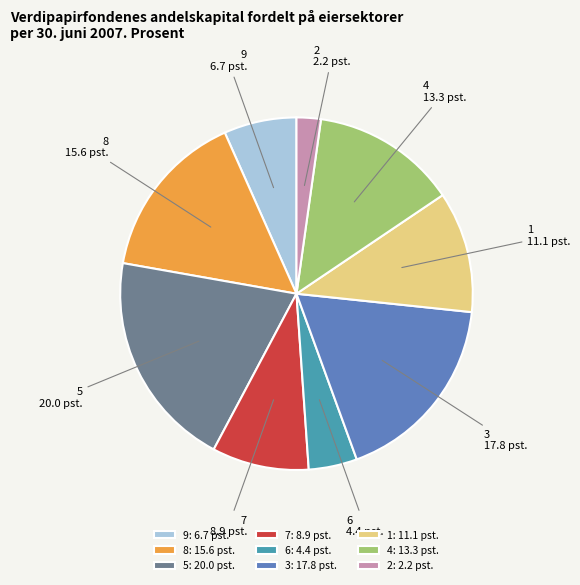

Does 2 represent more than half of the total?

No